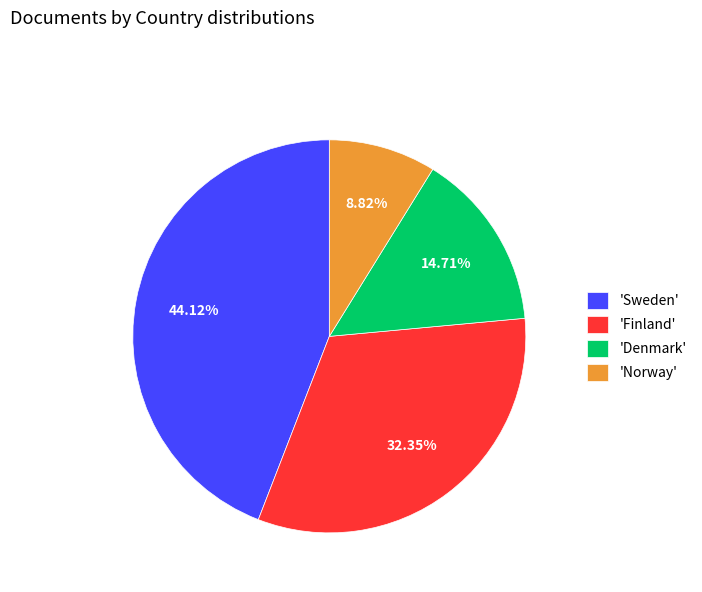

Which category has the biggest portion of the pie?

'Sweden'